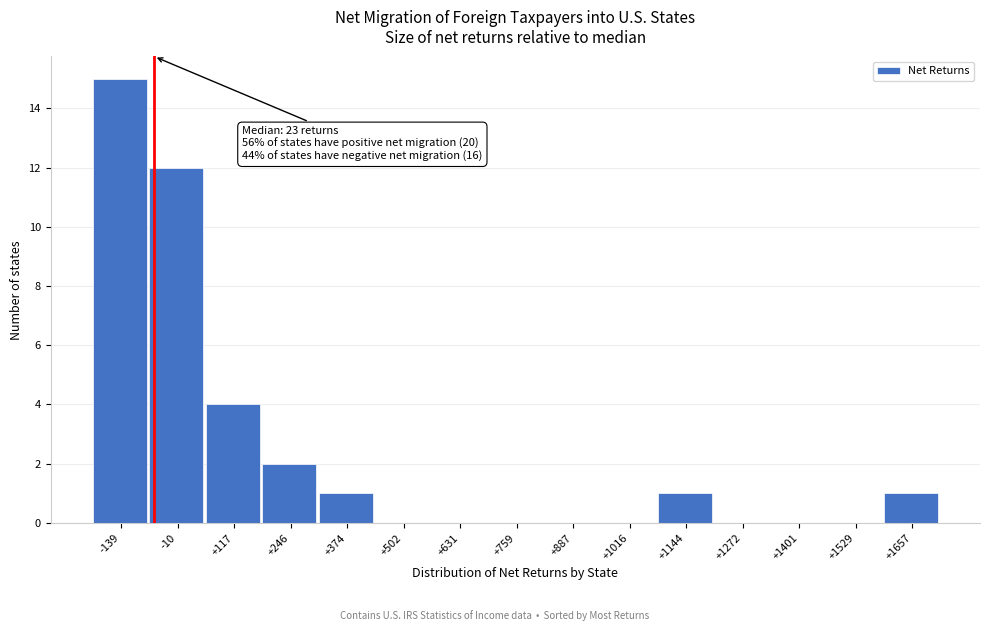

Reading left to right, extract all data points from this chart.

-139=15	-10=12	+117=4	+246=2	+374=1	+502=0	+631=0	+759=0	+887=0	+1016=0	+1144=1	+1272=0	+1401=0	+1529=0	+1657=1